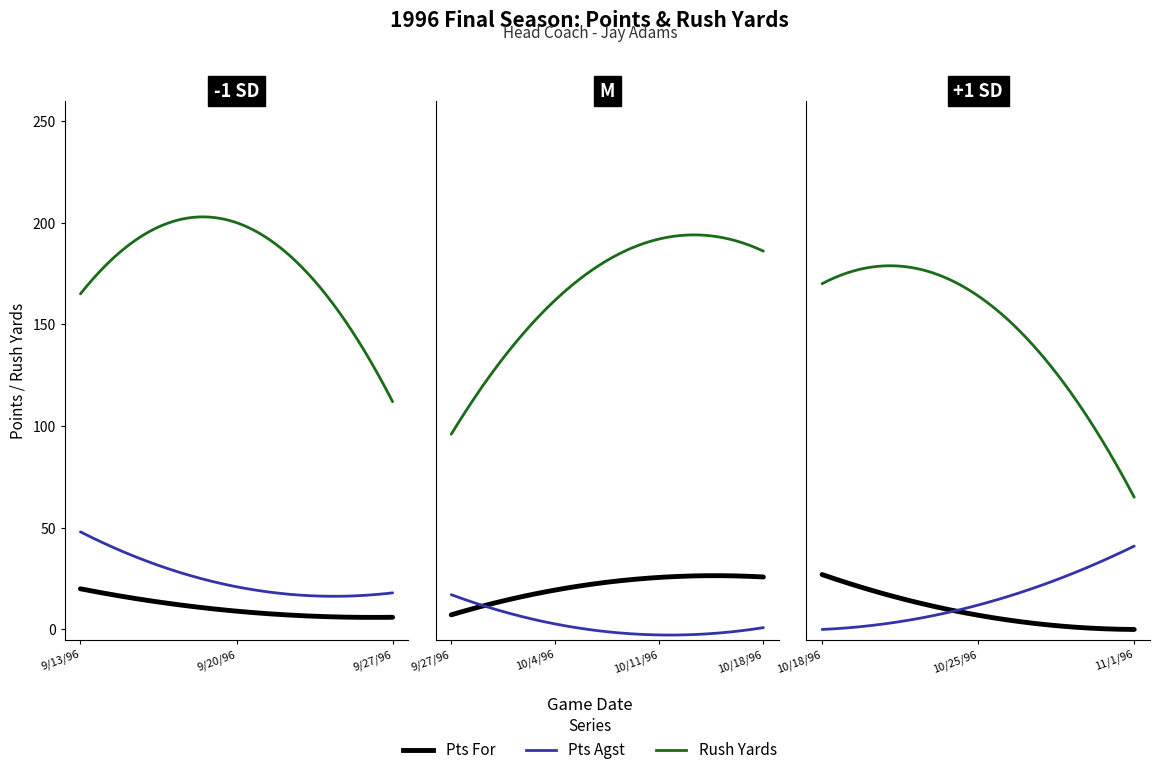

True or false: Pts Agst and Pts For intersect in this chart.

True